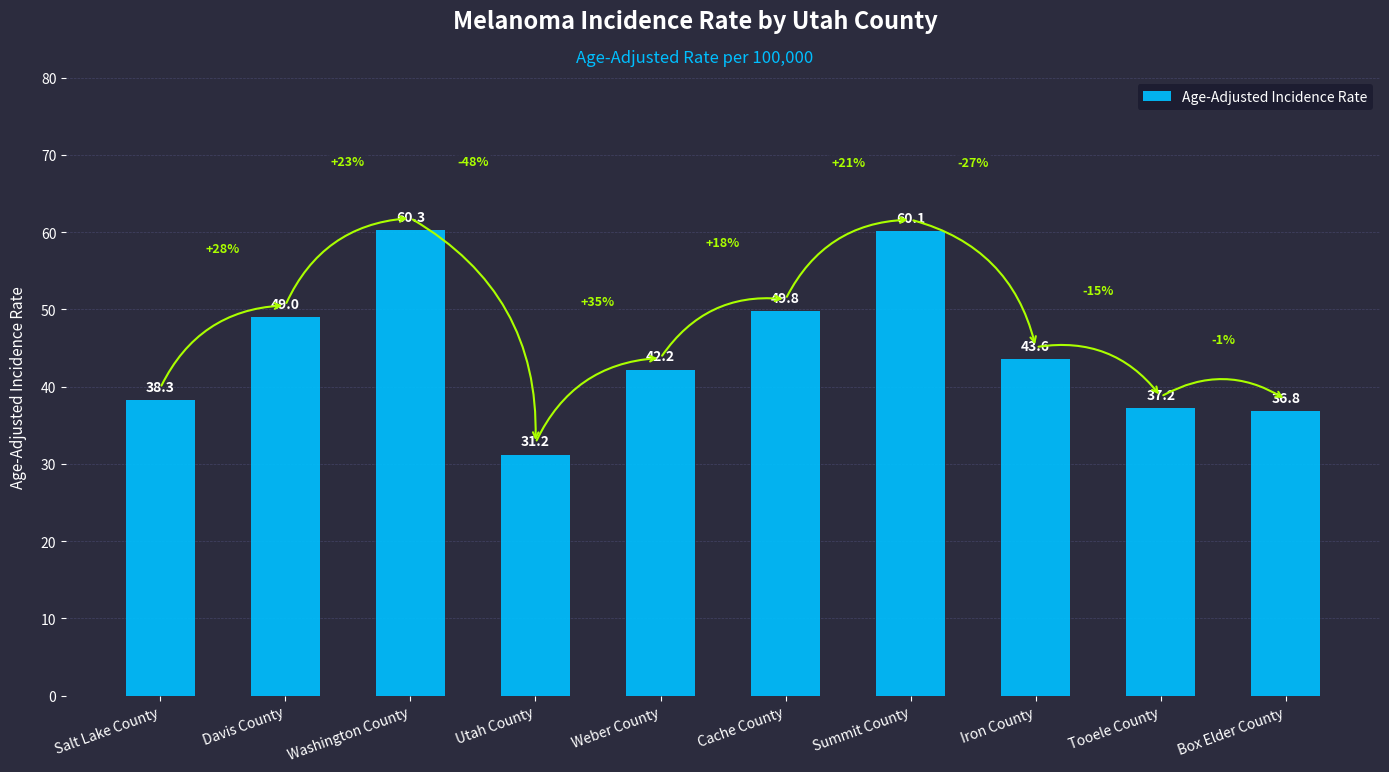

How many bars are there in total?

10